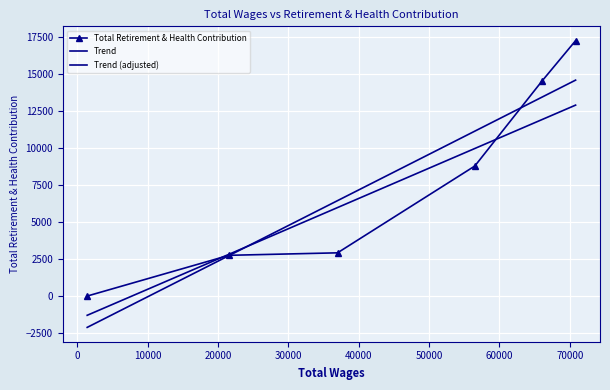

True or false: the data shows 0 at 1412.

True